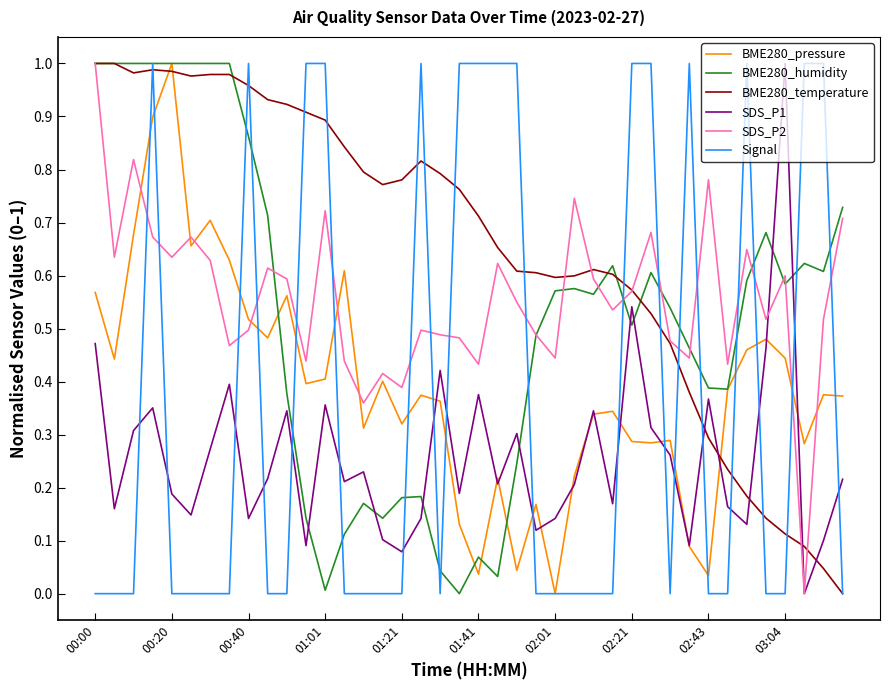

How many values in the BME280_humidity series exceed 0?

39